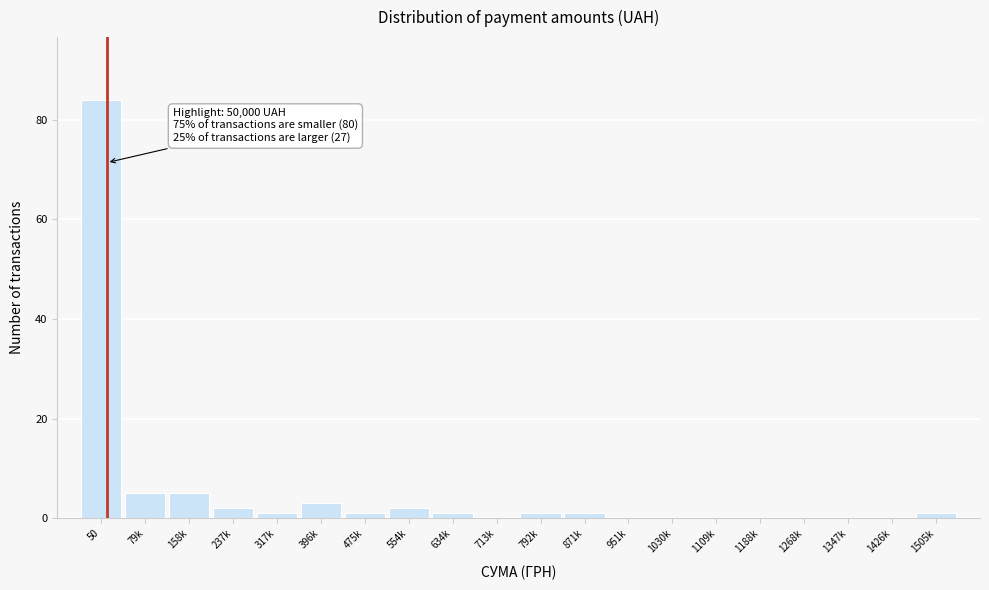

Reading right to left, transcribe all the data shown in this chart.

1505k=1	1426k=0	1347k=0	1268k=0	1188k=0	1109k=0	1030k=0	951k=0	871k=1	792k=1	713k=0	634k=1	554k=2	475k=1	396k=3	317k=1	237k=2	158k=5	79k=5	50=84